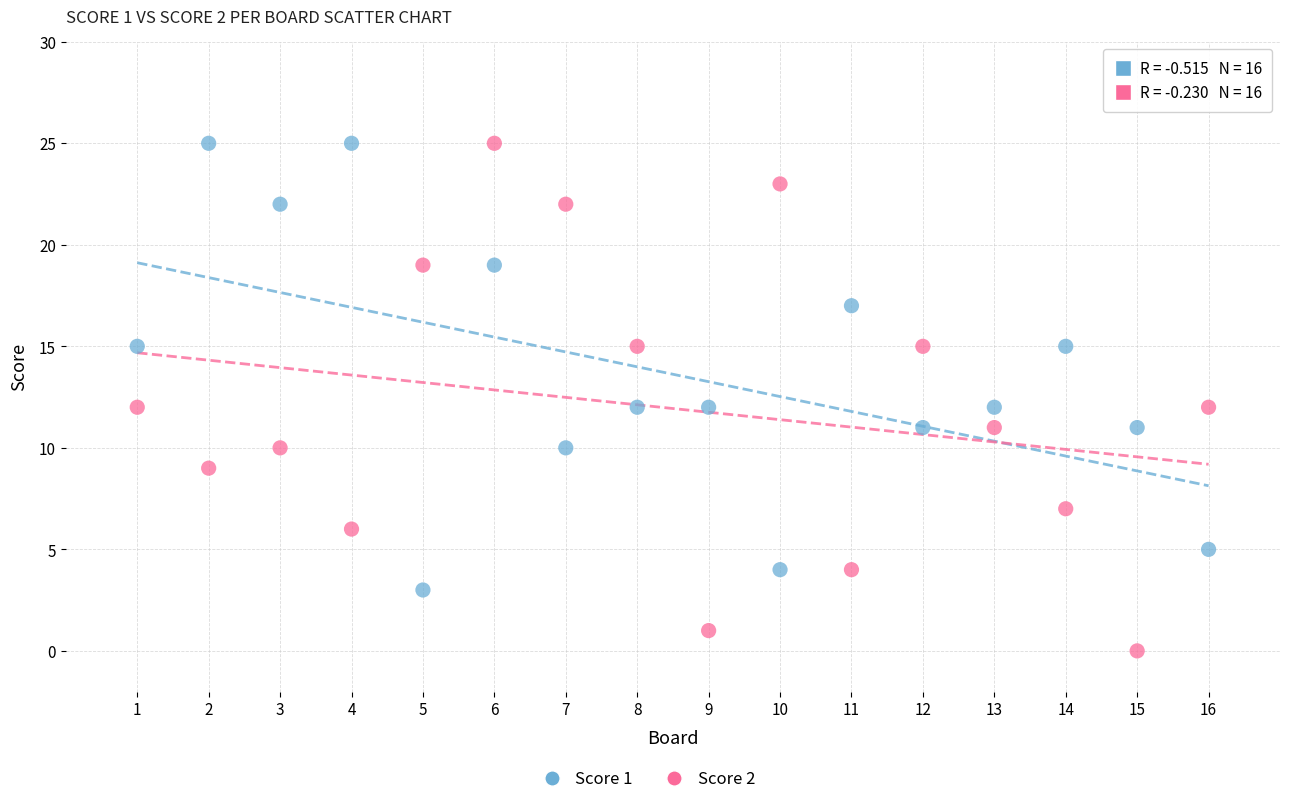

What is the X range (max minus min) for the scatter plot?

15